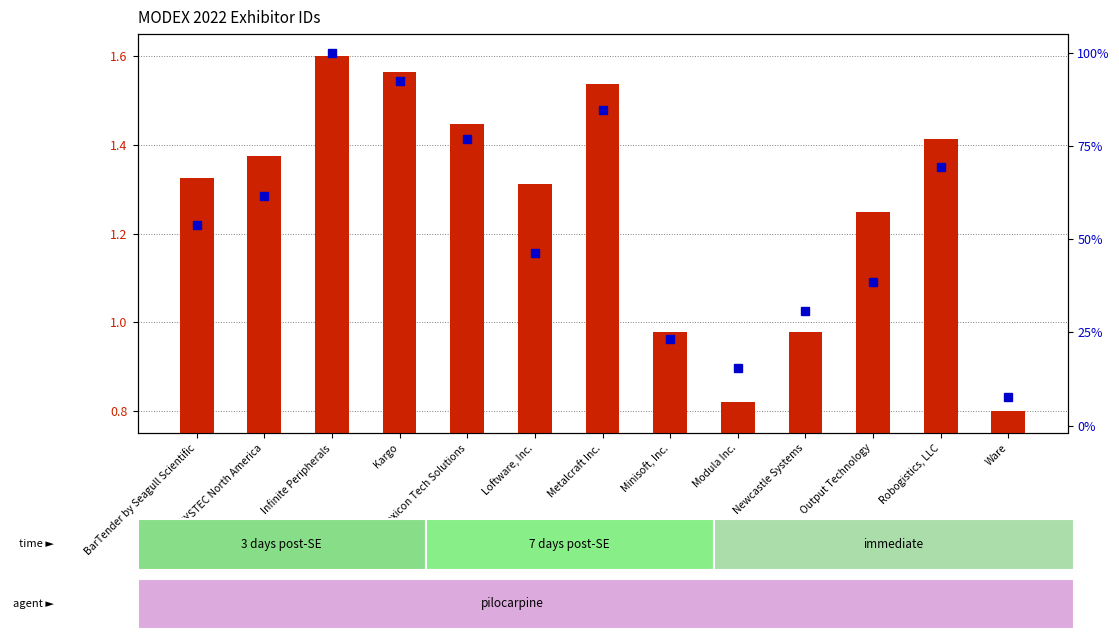

Between Metalcraft Inc. and Modula Inc., which is larger?

Metalcraft Inc.